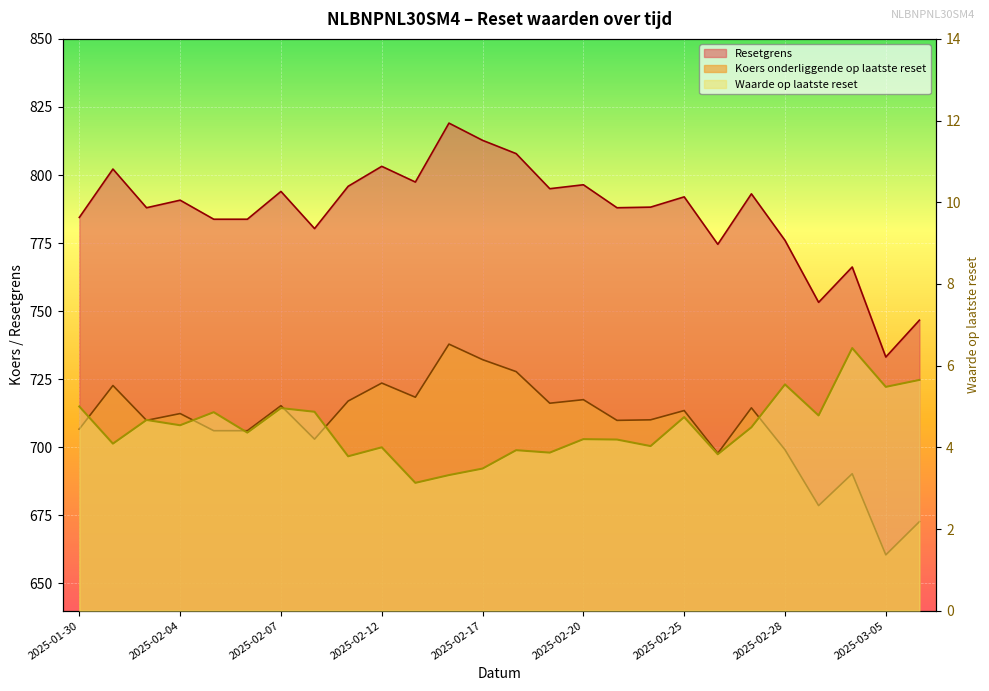

Between 2025-02-20 and 2025-03-06, which series saw the biggest shift?

Resetgrens